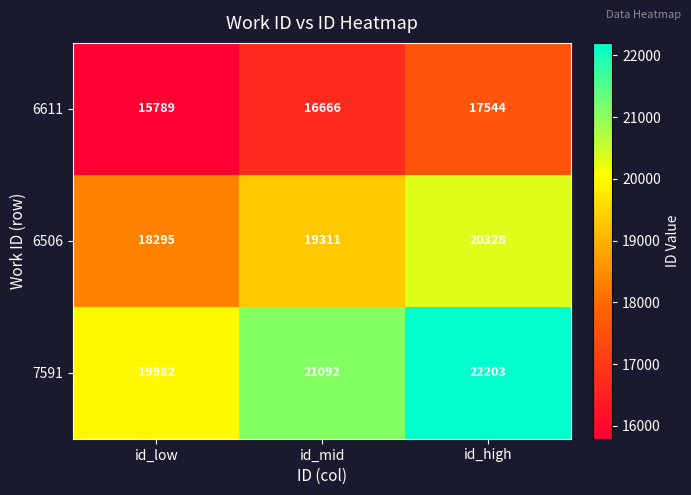

Reading left to right, list all the values displayed in this chart.

6611: id_low=15789	id_mid=16666	id_high=17544
6506: id_low=18295	id_mid=19311	id_high=20328
7591: id_low=19982	id_mid=21092	id_high=22203